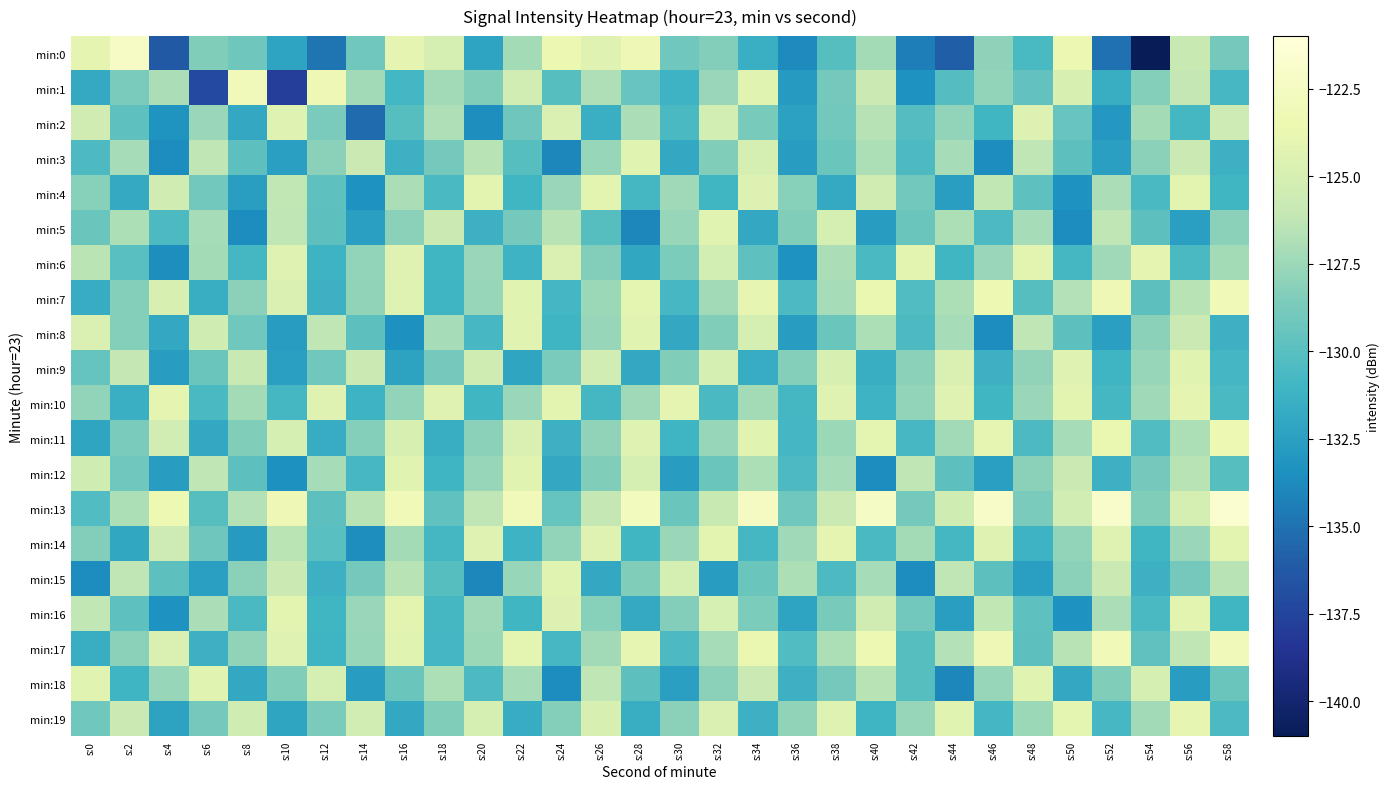

Reading right to left, what are all the values shown in this chart?

min:0: s:58=-128.9	s:56=-125.9	s:54=-141.0	s:52=-135.0	s:50=-123.5	s:48=-130.7	s:46=-128.0	s:44=-136.0	s:42=-134.4	s:40=-127.2	s:38=-130.1	s:36=-133.8	s:34=-131.5	s:32=-128.4	s:30=-129.1	s:28=-123.3	s:26=-124.4	s:24=-123.6	s:22=-127.2	s:20=-132.2	s:18=-125.1	s:16=-124.0	s:14=-129.1	s:12=-134.9	s:10=-132.2	s:8=-129.1	s:6=-128.5	s:4=-136.3	s:2=-122.2	s:0=-124.0
min:1: s:58=-130.7	s:56=-126.1	s:54=-128.3	s:52=-131.5	s:50=-124.9	s:48=-129.6	s:46=-127.8	s:44=-130.2	s:42=-133.4	s:40=-125.7	s:38=-128.9	s:36=-132.8	s:34=-124.3	s:32=-127.6	s:30=-131.2	s:28=-129.4	s:26=-126.8	s:24=-130.1	s:22=-125.3	s:20=-128.5	s:18=-127.3	s:16=-130.9	s:14=-127.3	s:12=-123.3	s:10=-137.8	s:8=-123.0	s:6=-137.1	s:4=-127.0	s:2=-128.7	s:0=-131.8
min:2: s:58=-125.6	s:56=-130.8	s:54=-127.2	s:52=-133.0	s:50=-129.4	s:48=-124.6	s:46=-131.0	s:44=-127.8	s:42=-130.2	s:40=-126.6	s:38=-129.0	s:36=-132.4	s:34=-128.8	s:32=-125.2	s:30=-130.6	s:28=-127.0	s:26=-131.4	s:24=-124.8	s:22=-129.2	s:20=-133.6	s:18=-126.8	s:16=-130.1	s:14=-135.3	s:12=-128.7	s:10=-124.5	s:8=-131.9	s:6=-127.6	s:4=-133.2	s:2=-129.8	s:0=-125.4
min:3: s:58=-131.3	s:56=-125.7	s:54=-128.1	s:52=-132.5	s:50=-129.9	s:48=-126.3	s:46=-133.7	s:44=-127.1	s:42=-130.5	s:40=-126.9	s:38=-129.3	s:36=-132.7	s:34=-125.1	s:32=-128.5	s:30=-131.9	s:28=-124.3	s:26=-127.7	s:24=-133.9	s:22=-130.1	s:20=-126.5	s:18=-128.9	s:16=-131.3	s:14=-125.7	s:12=-128.1	s:10=-132.5	s:8=-129.9	s:6=-126.3	s:4=-133.7	s:2=-127.1	s:0=-130.5
min:4: s:58=-131.0	s:56=-124.2	s:54=-130.6	s:52=-127.0	s:50=-133.4	s:48=-129.8	s:46=-126.2	s:44=-132.6	s:42=-129.0	s:40=-125.4	s:38=-131.8	s:36=-128.2	s:34=-124.6	s:32=-131.0	s:30=-127.4	s:28=-130.8	s:26=-124.2	s:24=-127.6	s:22=-131.0	s:20=-124.2	s:18=-130.6	s:16=-127.0	s:14=-133.4	s:12=-129.8	s:10=-126.2	s:8=-132.6	s:6=-129.0	s:4=-125.4	s:2=-131.8	s:0=-128.2
min:5: s:58=-128.1	s:56=-132.5	s:54=-129.9	s:52=-126.3	s:50=-133.7	s:48=-127.1	s:46=-130.5	s:44=-126.9	s:42=-129.3	s:40=-132.7	s:38=-125.1	s:36=-128.5	s:34=-131.9	s:32=-124.3	s:30=-127.7	s:28=-133.9	s:26=-130.1	s:24=-126.5	s:22=-128.9	s:20=-131.3	s:18=-125.7	s:16=-128.1	s:14=-132.5	s:12=-129.9	s:10=-126.3	s:8=-133.7	s:6=-127.1	s:4=-130.5	s:2=-126.9	s:0=-129.3
min:6: s:58=-127.2	s:56=-130.6	s:54=-124.0	s:52=-127.4	s:50=-130.8	s:48=-124.2	s:46=-127.6	s:44=-131.0	s:42=-124.2	s:40=-130.6	s:38=-127.0	s:36=-133.4	s:34=-129.8	s:32=-125.2	s:30=-128.6	s:28=-132.0	s:26=-128.4	s:24=-124.8	s:22=-131.2	s:20=-127.6	s:18=-131.0	s:16=-124.4	s:14=-127.8	s:12=-131.2	s:10=-124.4	s:8=-130.8	s:6=-127.2	s:4=-133.6	s:2=-130.0	s:0=-126.4
min:7: s:58=-123.1	s:56=-126.5	s:54=-129.9	s:52=-123.3	s:50=-126.7	s:48=-130.1	s:46=-123.5	s:44=-126.9	s:42=-130.3	s:40=-123.7	s:38=-127.1	s:36=-130.5	s:34=-123.9	s:32=-127.3	s:30=-130.7	s:28=-124.1	s:26=-127.5	s:24=-130.9	s:22=-124.3	s:20=-127.7	s:18=-131.1	s:16=-124.5	s:14=-127.9	s:12=-131.3	s:10=-124.7	s:8=-128.1	s:6=-131.5	s:4=-124.9	s:2=-128.3	s:0=-131.7
min:8: s:58=-131.3	s:56=-125.7	s:54=-128.1	s:52=-132.5	s:50=-129.9	s:48=-126.3	s:46=-133.7	s:44=-127.1	s:42=-130.5	s:40=-126.9	s:38=-129.3	s:36=-132.7	s:34=-125.1	s:32=-128.5	s:30=-131.9	s:28=-124.3	s:26=-127.7	s:24=-131.1	s:22=-124.3	s:20=-130.7	s:18=-127.1	s:16=-133.5	s:14=-129.9	s:12=-126.3	s:10=-132.7	s:8=-129.1	s:6=-125.5	s:4=-131.9	s:2=-128.3	s:0=-124.7
min:9: s:58=-130.9	s:56=-124.3	s:54=-127.7	s:52=-131.1	s:50=-124.5	s:48=-127.9	s:46=-131.3	s:44=-124.7	s:42=-128.1	s:40=-131.5	s:38=-124.9	s:36=-128.3	s:34=-131.7	s:32=-125.1	s:30=-128.5	s:28=-131.9	s:26=-125.3	s:24=-128.7	s:22=-132.1	s:20=-125.5	s:18=-128.9	s:16=-132.3	s:14=-125.7	s:12=-129.1	s:10=-132.5	s:8=-125.9	s:6=-129.3	s:4=-132.7	s:2=-126.1	s:0=-129.5
min:10: s:58=-130.6	s:56=-124.0	s:54=-127.4	s:52=-130.8	s:50=-124.2	s:48=-127.6	s:46=-131.0	s:44=-124.4	s:42=-127.8	s:40=-131.2	s:38=-124.4	s:36=-130.8	s:34=-127.2	s:32=-130.6	s:30=-124.0	s:28=-127.4	s:26=-130.8	s:24=-124.2	s:22=-127.6	s:20=-131.0	s:18=-124.4	s:16=-127.8	s:14=-131.2	s:12=-124.4	s:10=-130.8	s:8=-127.2	s:6=-130.6	s:4=-124.0	s:2=-131.4	s:0=-127.8
min:11: s:58=-123.5	s:56=-126.9	s:54=-130.3	s:52=-123.7	s:50=-127.1	s:48=-130.5	s:46=-123.9	s:44=-127.3	s:42=-130.7	s:40=-124.1	s:38=-127.5	s:36=-130.9	s:34=-124.3	s:32=-127.7	s:30=-131.1	s:28=-124.5	s:26=-127.9	s:24=-131.3	s:22=-124.7	s:20=-128.1	s:18=-131.5	s:16=-124.9	s:14=-128.3	s:12=-131.7	s:10=-125.1	s:8=-128.5	s:6=-131.9	s:4=-125.3	s:2=-128.7	s:0=-132.1
min:12: s:58=-130.1	s:56=-126.5	s:54=-128.9	s:52=-131.3	s:50=-125.7	s:48=-128.1	s:46=-132.5	s:44=-129.9	s:42=-126.3	s:40=-133.7	s:38=-127.1	s:36=-130.5	s:34=-126.9	s:32=-129.3	s:30=-132.7	s:28=-125.1	s:26=-128.5	s:24=-131.9	s:22=-124.3	s:20=-127.7	s:18=-131.1	s:16=-124.3	s:14=-130.7	s:12=-127.1	s:10=-133.5	s:8=-129.9	s:6=-126.3	s:4=-132.7	s:2=-129.1	s:0=-125.5
min:13: s:58=-121.7	s:56=-125.1	s:54=-128.5	s:52=-121.9	s:50=-125.3	s:48=-128.7	s:46=-122.1	s:44=-125.5	s:42=-128.9	s:40=-122.3	s:38=-125.7	s:36=-129.1	s:34=-122.5	s:32=-125.9	s:30=-129.3	s:28=-122.7	s:26=-126.1	s:24=-129.5	s:22=-122.9	s:20=-126.3	s:18=-129.7	s:16=-123.1	s:14=-126.5	s:12=-129.9	s:10=-123.3	s:8=-126.7	s:6=-130.1	s:4=-123.5	s:2=-126.9	s:0=-130.3
min:14: s:58=-124.2	s:56=-127.6	s:54=-131.0	s:52=-124.4	s:50=-127.8	s:48=-131.2	s:46=-124.4	s:44=-130.8	s:42=-127.2	s:40=-130.6	s:38=-124.0	s:36=-127.4	s:34=-130.8	s:32=-124.2	s:30=-127.6	s:28=-131.0	s:26=-124.4	s:24=-127.8	s:22=-131.2	s:20=-124.4	s:18=-130.8	s:16=-127.2	s:14=-133.6	s:12=-130.0	s:10=-126.4	s:8=-132.8	s:6=-129.2	s:4=-125.6	s:2=-132.0	s:0=-128.4
min:15: s:58=-126.5	s:56=-128.9	s:54=-131.3	s:52=-125.7	s:50=-128.1	s:48=-132.5	s:46=-129.9	s:44=-126.3	s:42=-133.7	s:40=-127.1	s:38=-130.5	s:36=-126.9	s:34=-129.3	s:32=-132.7	s:30=-125.1	s:28=-128.5	s:26=-131.9	s:24=-124.3	s:22=-127.7	s:20=-133.9	s:18=-130.1	s:16=-126.5	s:14=-128.9	s:12=-131.3	s:10=-125.7	s:8=-128.1	s:6=-132.5	s:4=-129.9	s:2=-126.3	s:0=-133.7
min:16: s:58=-131.0	s:56=-124.2	s:54=-130.6	s:52=-127.0	s:50=-133.4	s:48=-129.8	s:46=-126.2	s:44=-132.6	s:42=-129.0	s:40=-125.4	s:38=-128.8	s:36=-132.2	s:34=-128.6	s:32=-125.0	s:30=-128.4	s:28=-131.8	s:26=-128.2	s:24=-124.6	s:22=-131.0	s:20=-127.4	s:18=-130.8	s:16=-124.2	s:14=-127.6	s:12=-131.0	s:10=-124.2	s:8=-130.6	s:6=-127.0	s:4=-133.4	s:2=-129.8	s:0=-126.2
min:17: s:58=-122.9	s:56=-126.3	s:54=-129.7	s:52=-123.1	s:50=-126.5	s:48=-129.9	s:46=-123.3	s:44=-126.7	s:42=-130.1	s:40=-123.5	s:38=-126.9	s:36=-130.3	s:34=-123.7	s:32=-127.1	s:30=-130.5	s:28=-123.9	s:26=-127.3	s:24=-130.7	s:22=-124.1	s:20=-127.5	s:18=-130.9	s:16=-124.3	s:14=-127.7	s:12=-131.1	s:10=-124.5	s:8=-127.9	s:6=-131.3	s:4=-124.7	s:2=-128.1	s:0=-131.5
min:18: s:58=-129.3	s:56=-132.7	s:54=-125.1	s:52=-128.5	s:50=-131.9	s:48=-124.3	s:46=-127.7	s:44=-133.9	s:42=-130.1	s:40=-126.5	s:38=-128.9	s:36=-131.3	s:34=-125.7	s:32=-128.1	s:30=-132.5	s:28=-129.9	s:26=-126.3	s:24=-133.7	s:22=-127.1	s:20=-130.5	s:18=-126.9	s:16=-129.3	s:14=-132.7	s:12=-125.1	s:10=-128.5	s:8=-131.9	s:6=-124.3	s:4=-127.7	s:2=-131.1	s:0=-124.3
min:19: s:58=-130.5	s:56=-123.9	s:54=-127.3	s:52=-130.7	s:50=-124.1	s:48=-127.5	s:46=-130.9	s:44=-124.3	s:42=-127.7	s:40=-131.1	s:38=-124.5	s:36=-127.9	s:34=-131.3	s:32=-124.7	s:30=-128.1	s:28=-131.5	s:26=-124.9	s:24=-128.3	s:22=-131.7	s:20=-125.1	s:18=-128.5	s:16=-131.9	s:14=-125.3	s:12=-128.7	s:10=-132.1	s:8=-125.5	s:6=-128.9	s:4=-132.3	s:2=-125.7	s:0=-129.1